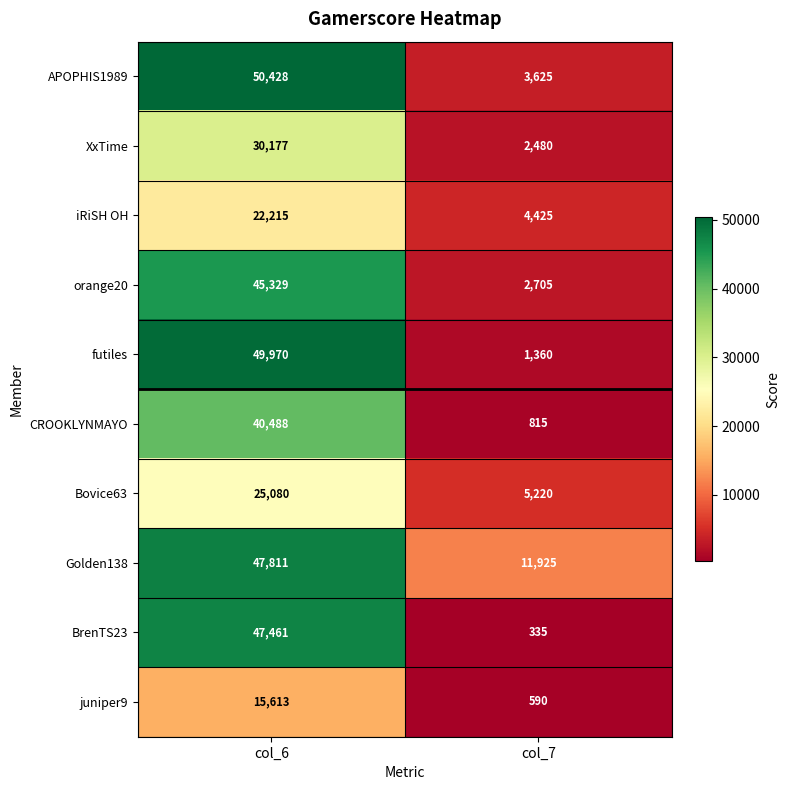

What is the sum of the iRiSH OH values at col_7 and col_6?

26640